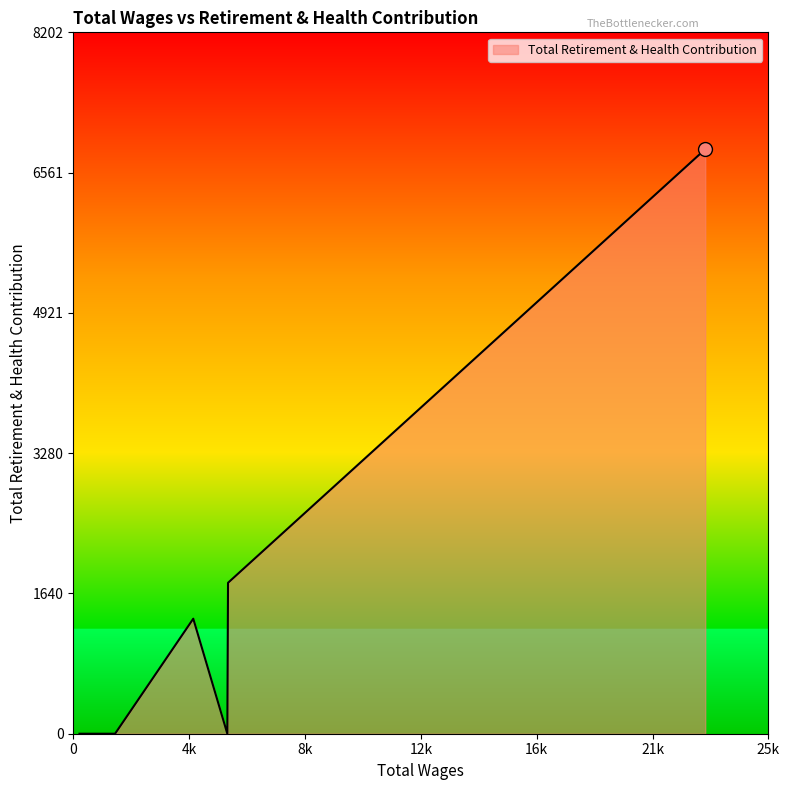

What is the maximum value shown in the chart?

6835